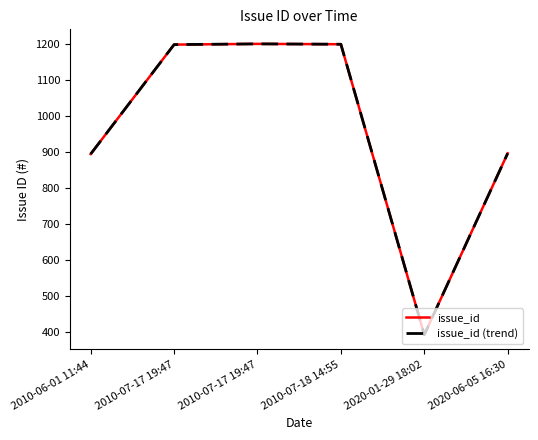

Rank the series by their maximum value, from highest to lowest.

issue_id, issue_id (trend)